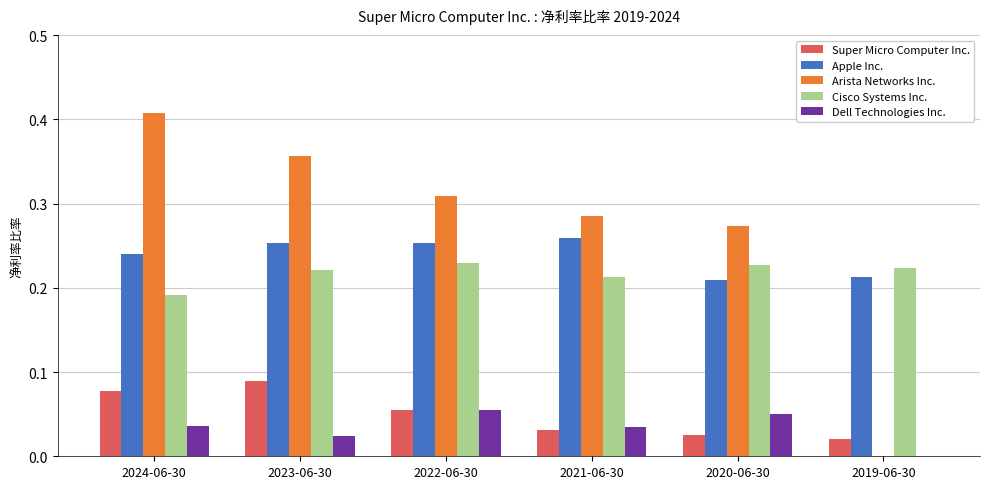

What is the total value across all series at 2023-06-30?

0.9